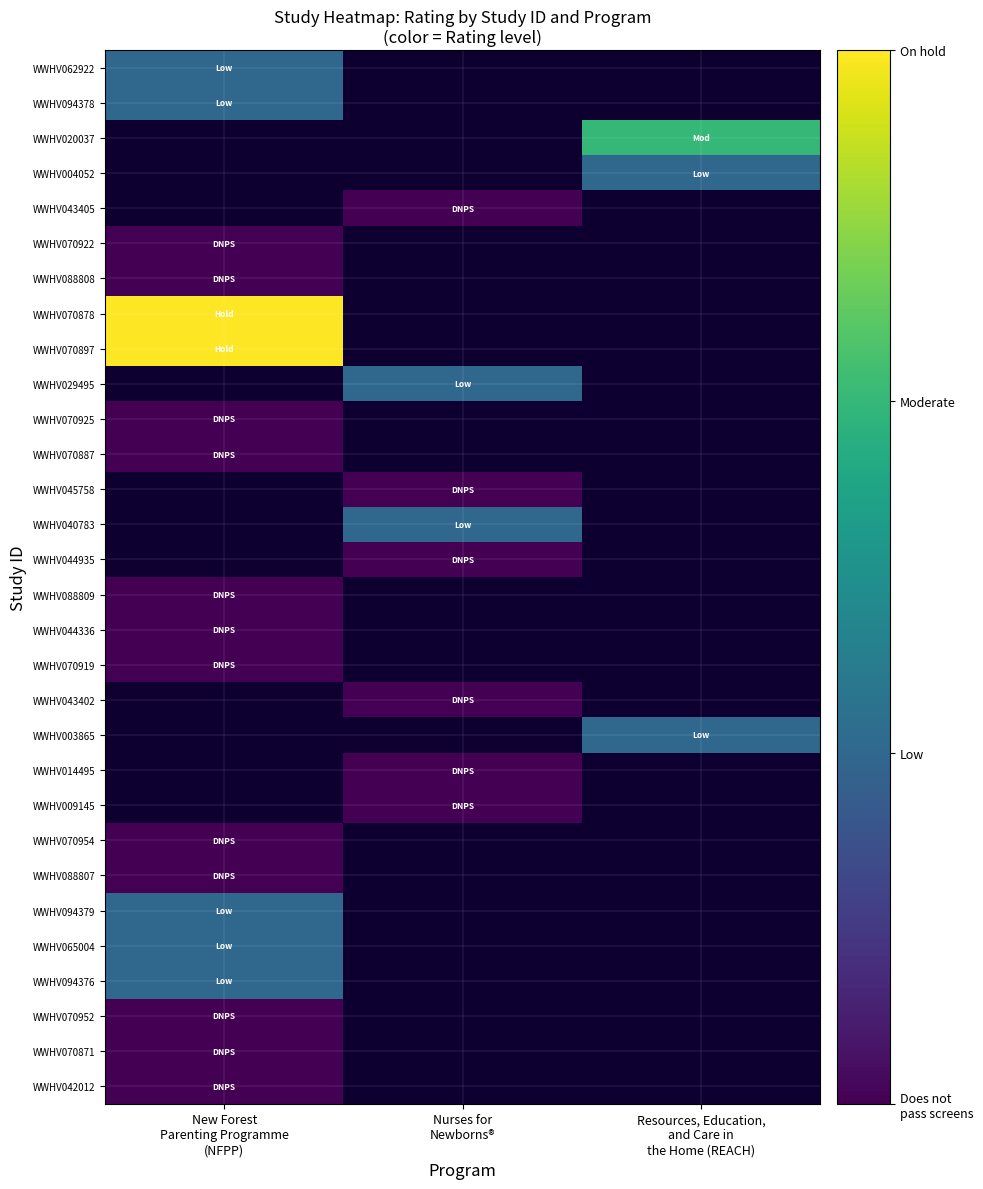

How many data points does each series have?

3